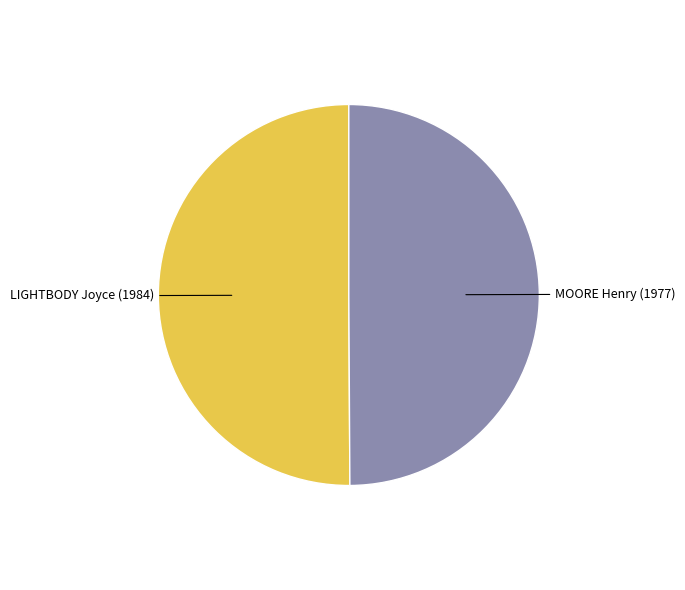

How many slices are in this pie chart?

2